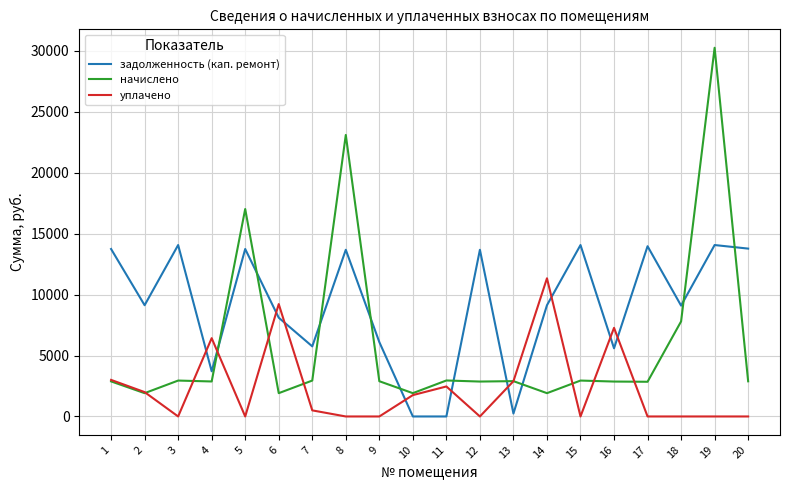

What is the average value of the задолженность (кап. ремонт) series?

9081.3